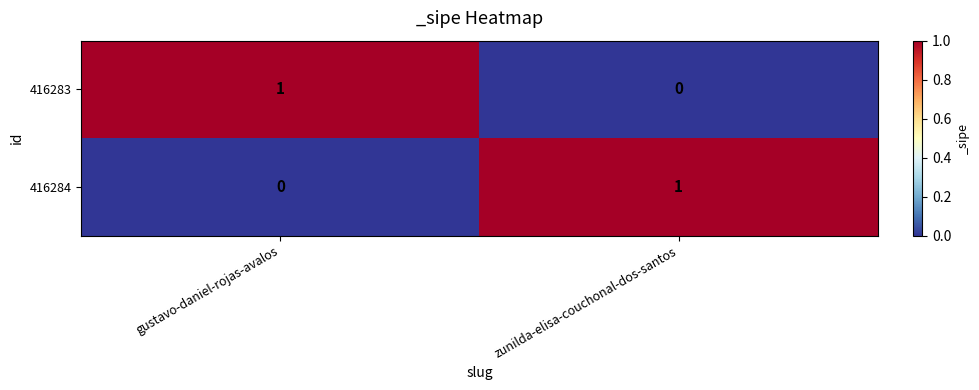

The 416283 series shows 0 at zunilda-elisa-couchonal-dos-santos. True or false?

True